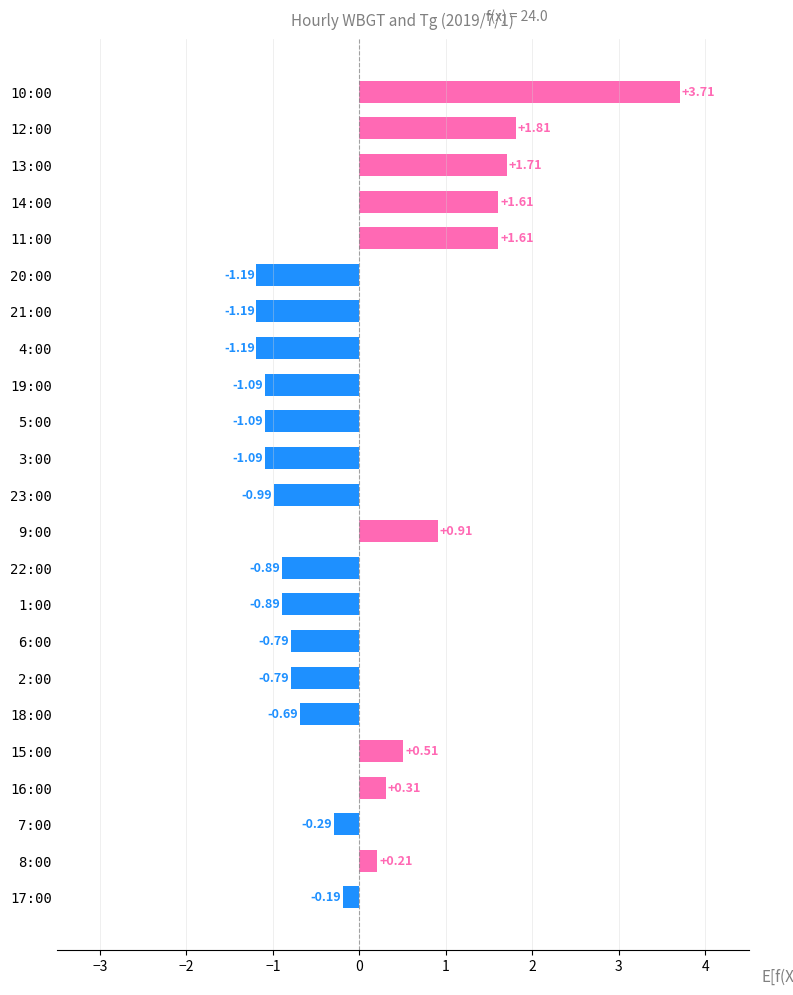

Where is the data nearest to the value 1?

9:00